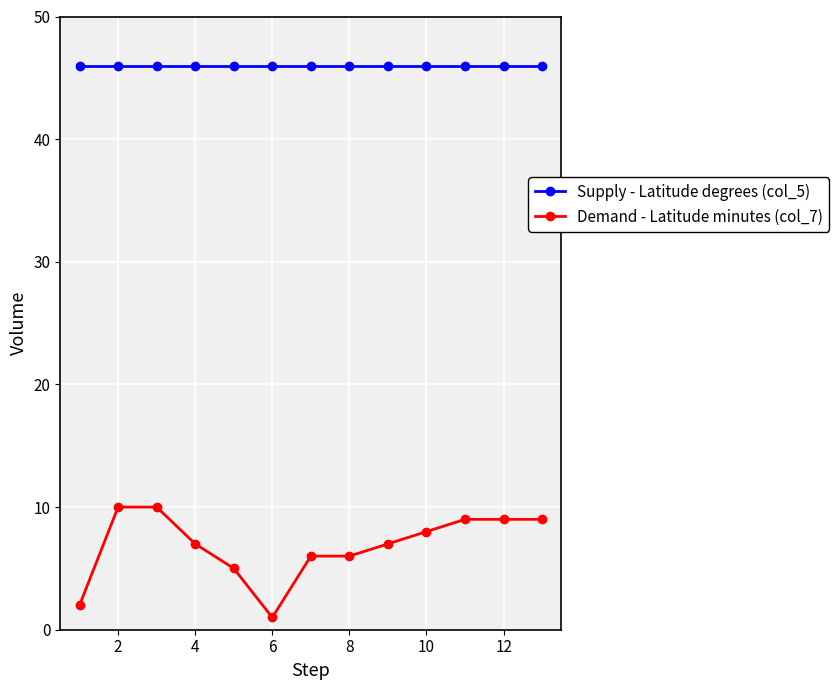

Reading left to right, what are all the values shown in this chart?

Supply - Latitude degrees (col_5): 46	46	46	46	46	46	46	46	46	46	46	46	46
Demand - Latitude minutes (col_7): 2	10	10	7	5	1	6	6	7	8	9	9	9